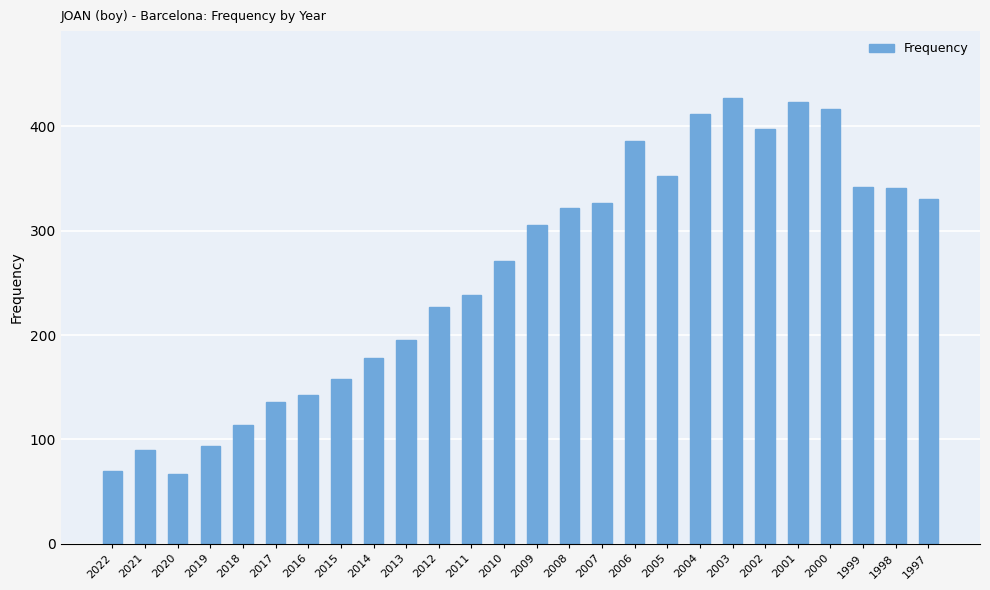

What is the change in value from 2014 to 1998?

+163